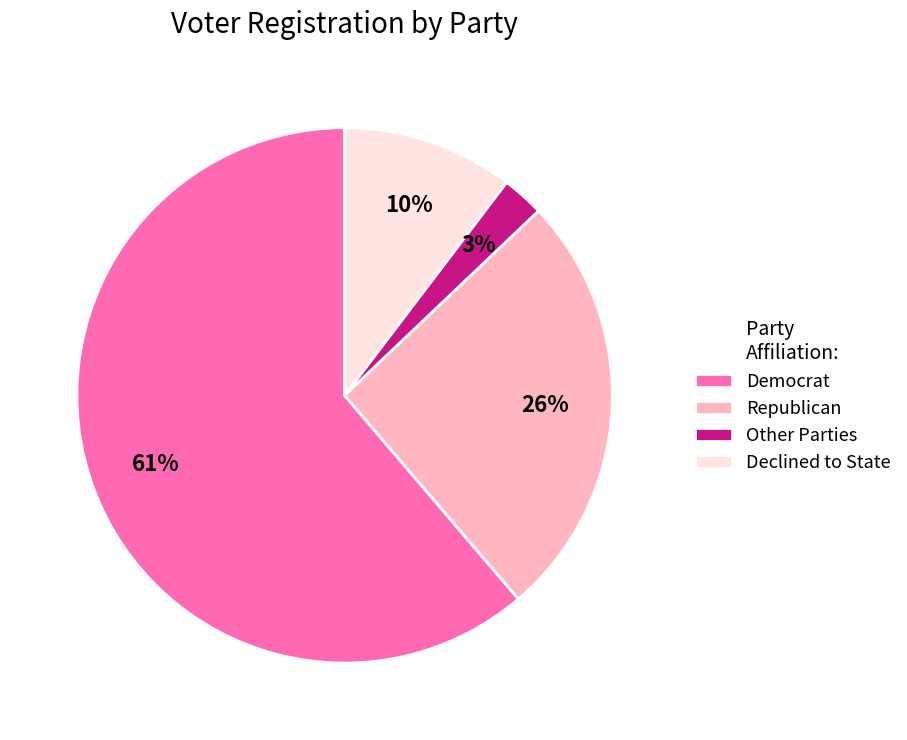

True or false: Republican accounts for 40% of the total.

False